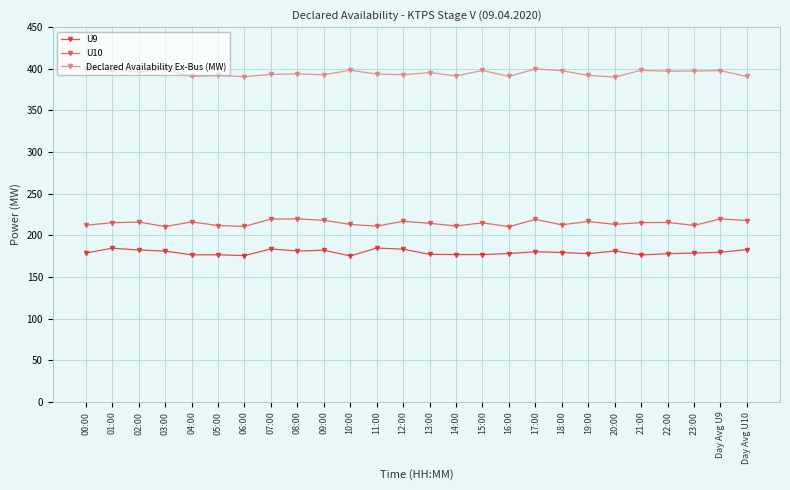

List the series in order of their peak value, lowest first.

U9, U10, Declared Availability Ex-Bus (MW)